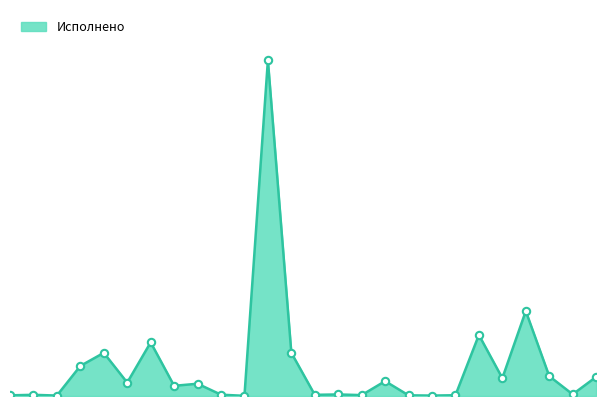

How many lines are shown in the chart?

1